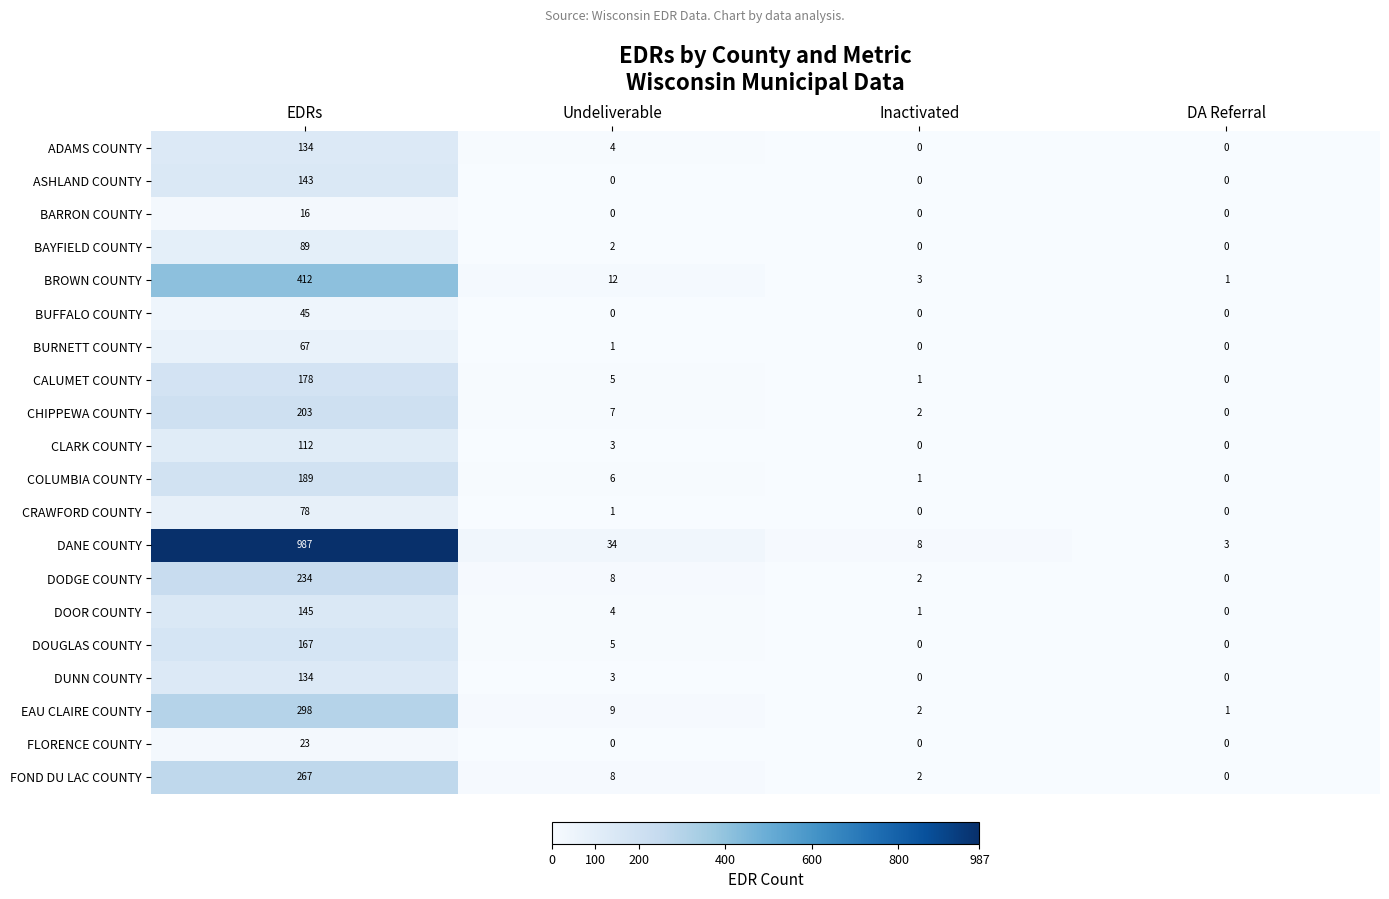

Which series has the widest spread of values?

DANE COUNTY